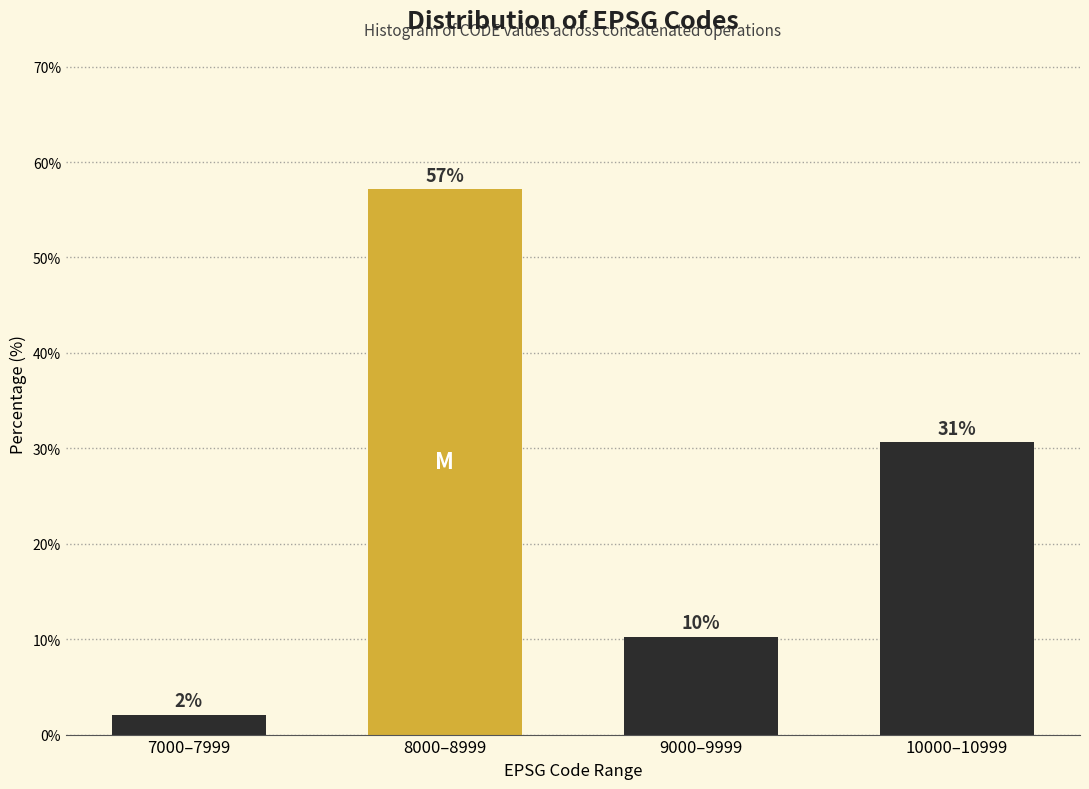

Which category has the highest value across all series?

8000–8999